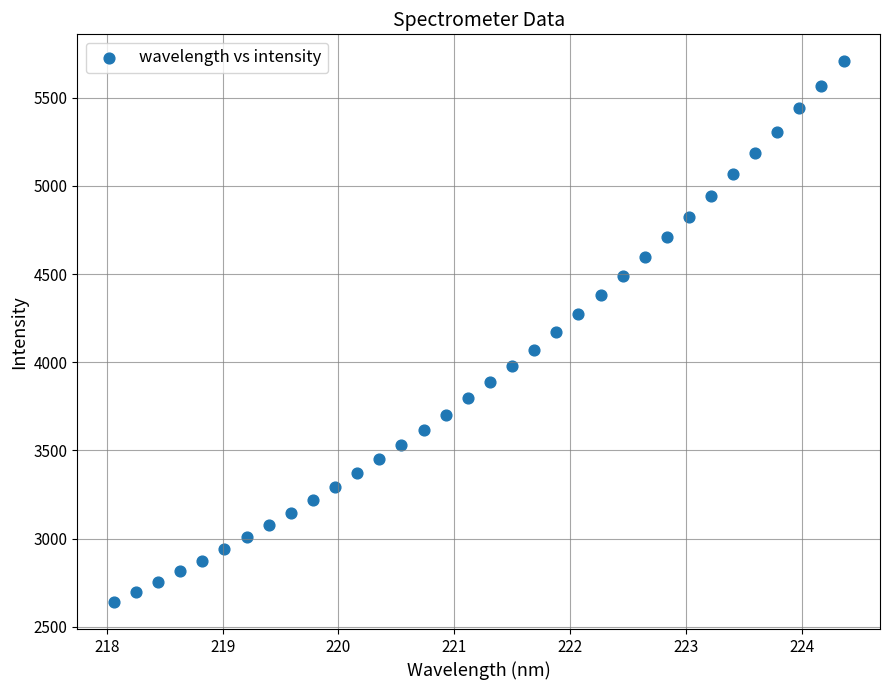

What is the range of X values (max minus min)?

6.3